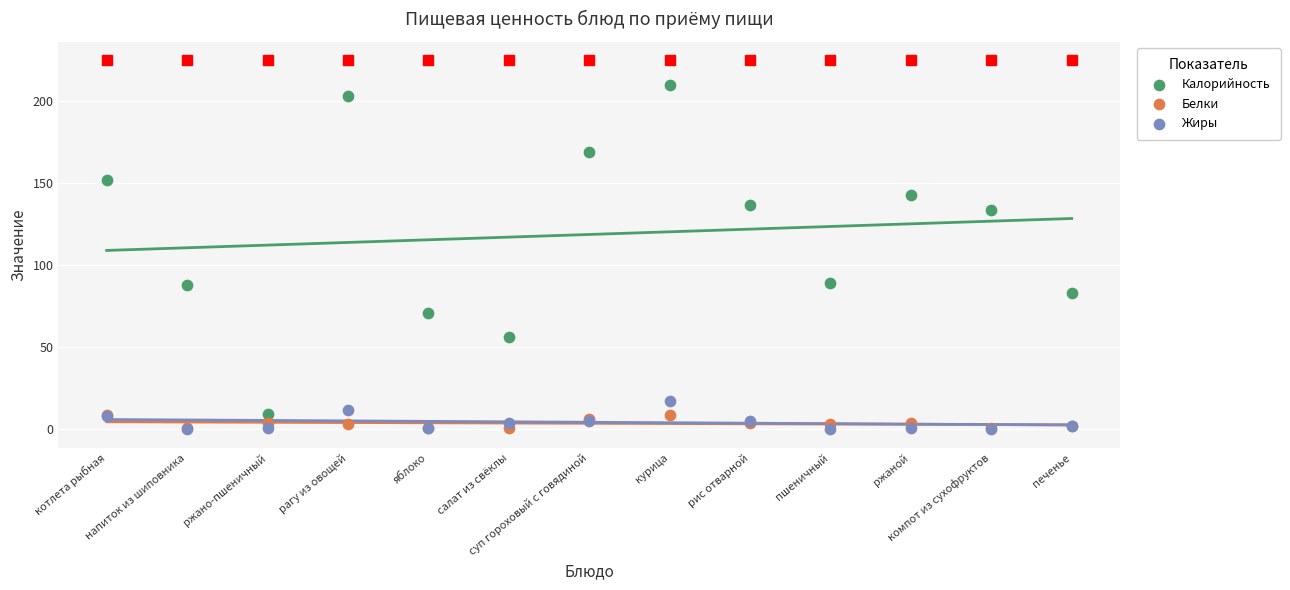

Which series has the widest spread of Y values?

Калорийность